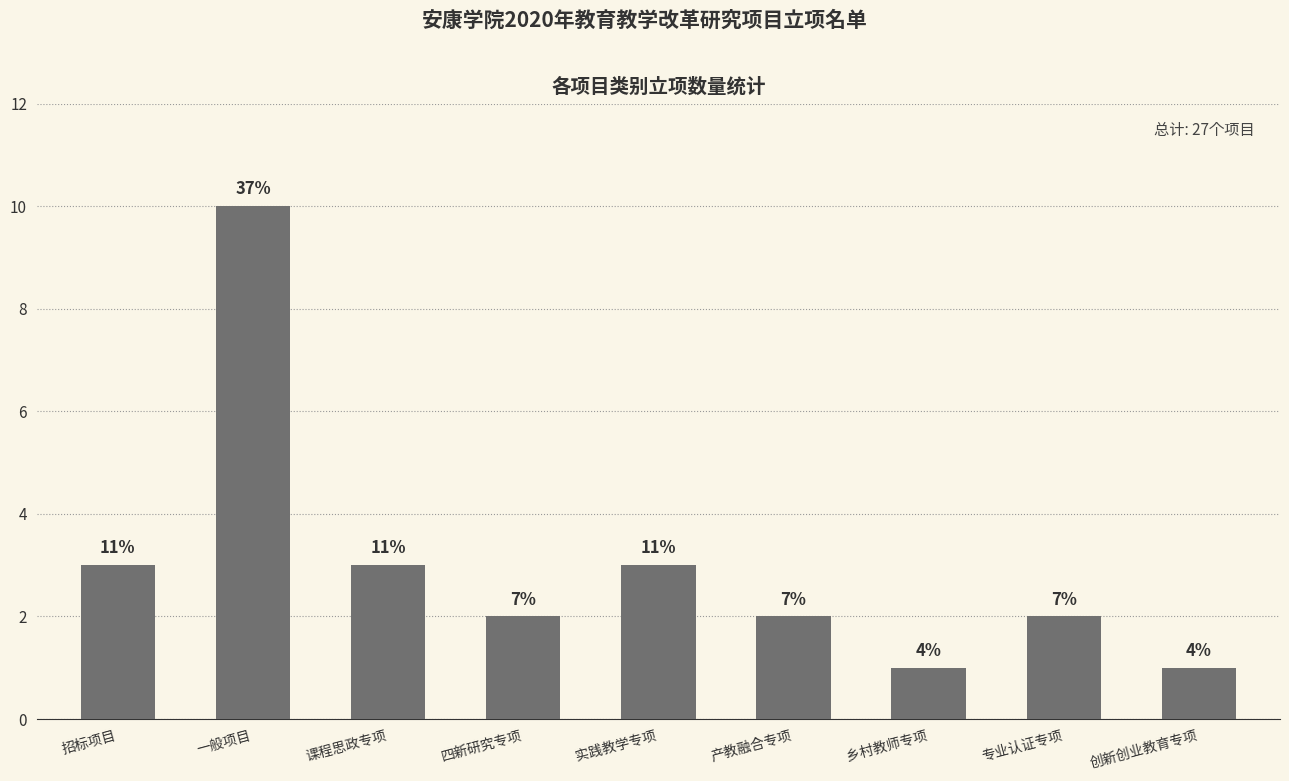

Rank the categories by value from lowest to highest.

乡村教师专项, 创新创业教育专项, 四新研究专项, 产教融合专项, 专业认证专项, 招标项目, 课程思政专项, 实践教学专项, 一般项目